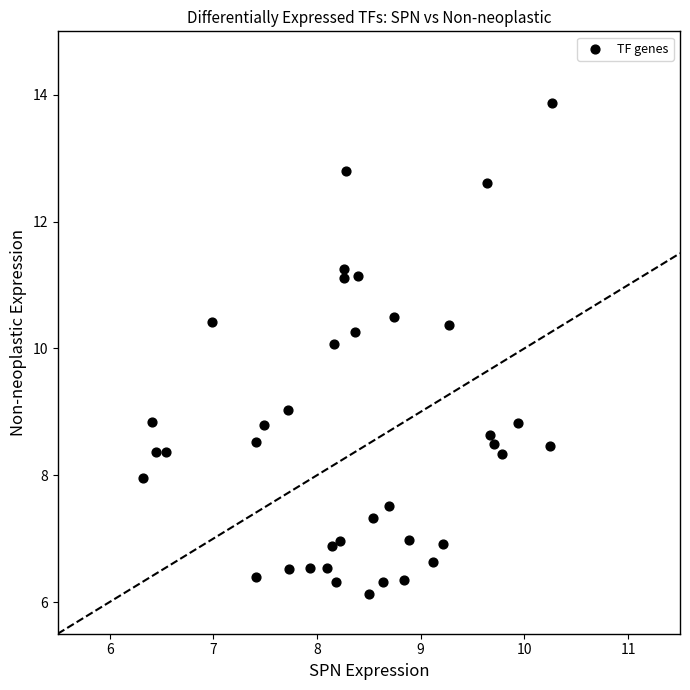

What is the range of X values (max minus min)?

3.9